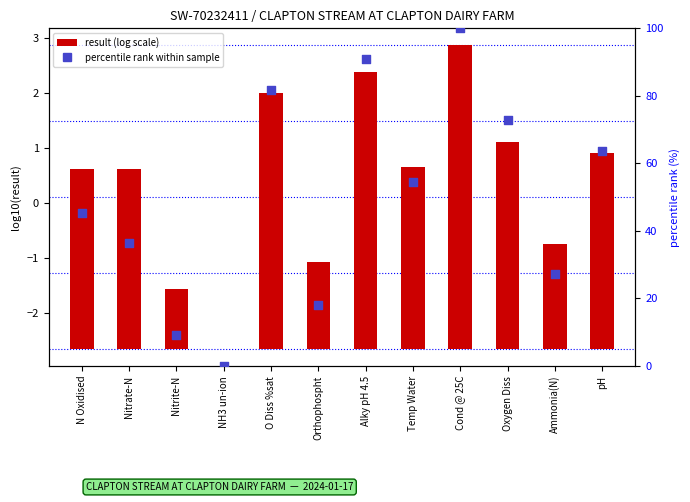

Is the value of percentile rank within sample at Cond @ 25C greater than the value of log10(result) at Cond @ 25C?

Yes